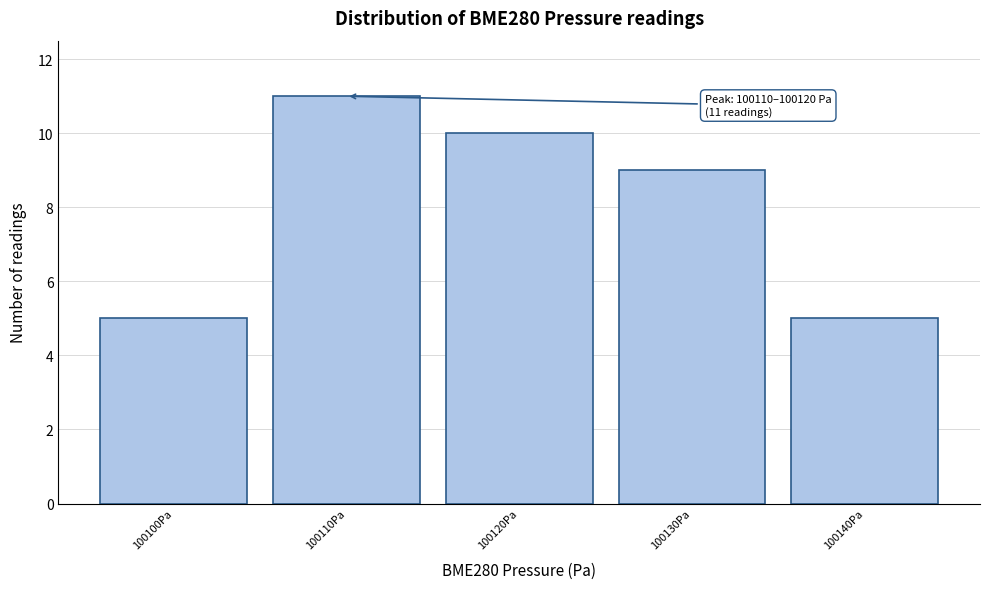

Reading left to right, transcribe all the data shown in this chart.

5	11	10	9	5